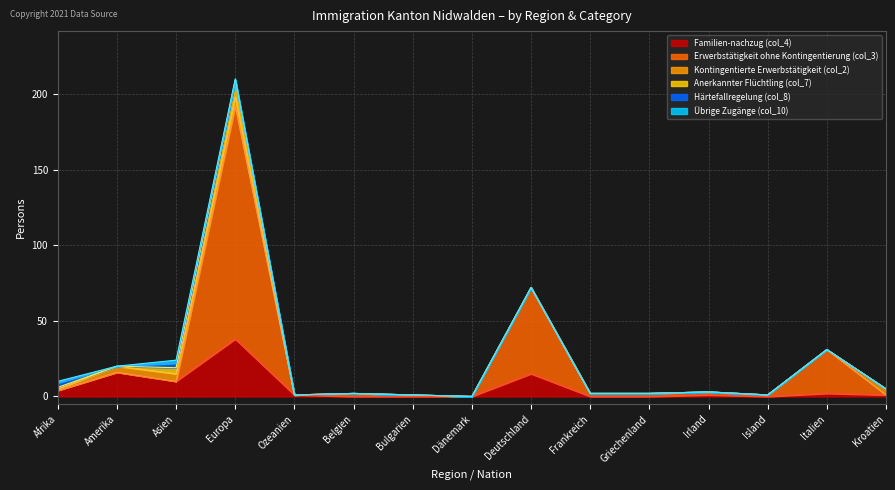

What is the spread (max minus min) of values at Island?

1